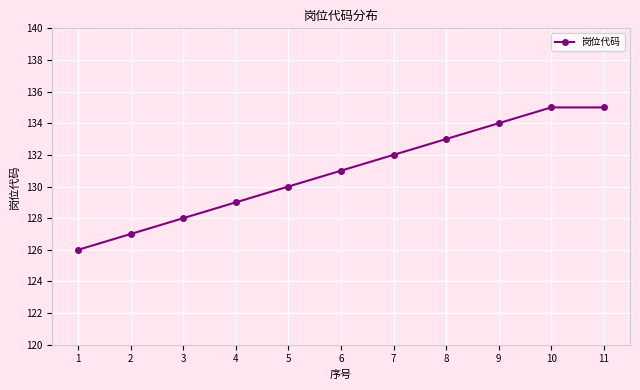

Which label corresponds to the smallest value in the chart?

1